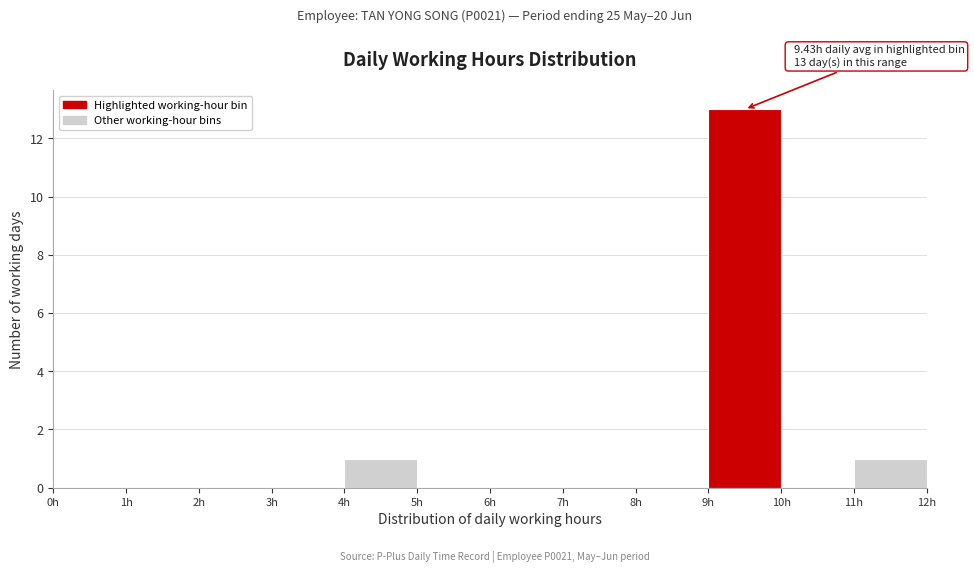

Which range on the x-axis has the tallest bar?

9 to 10